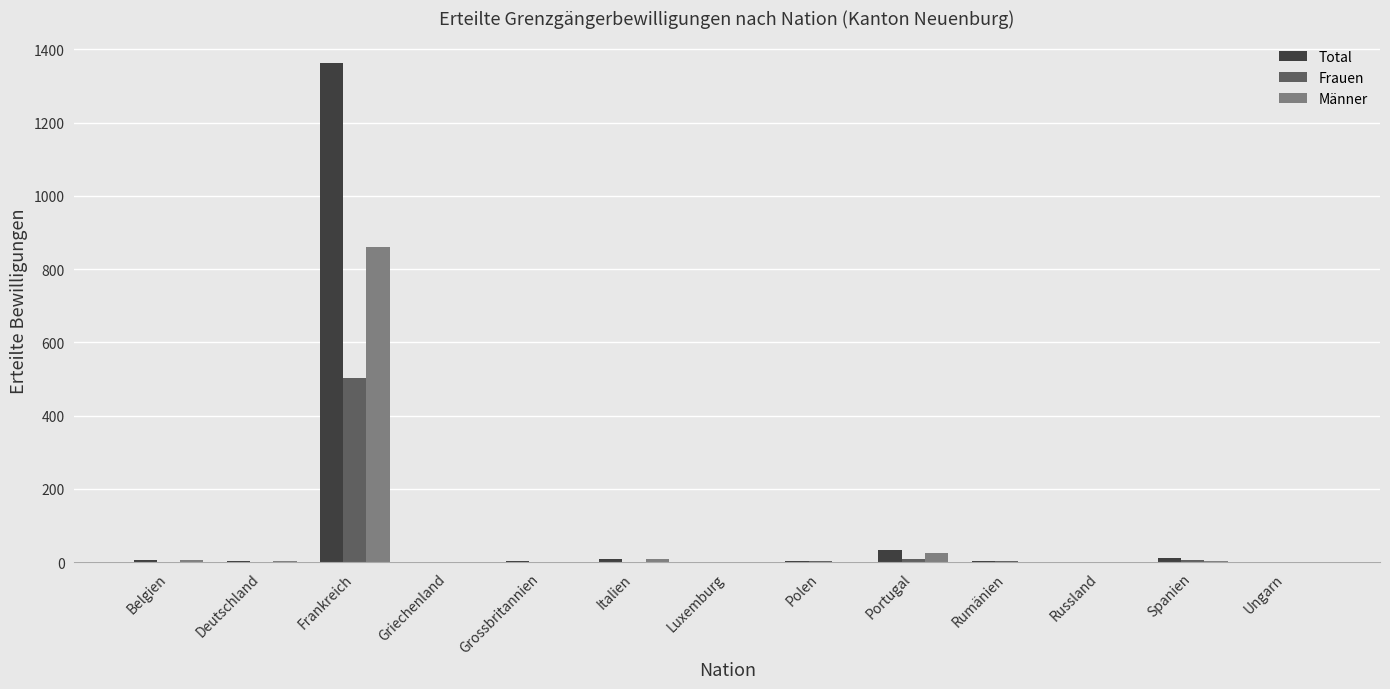

At which category is the sum across all series the highest?

Frankreich